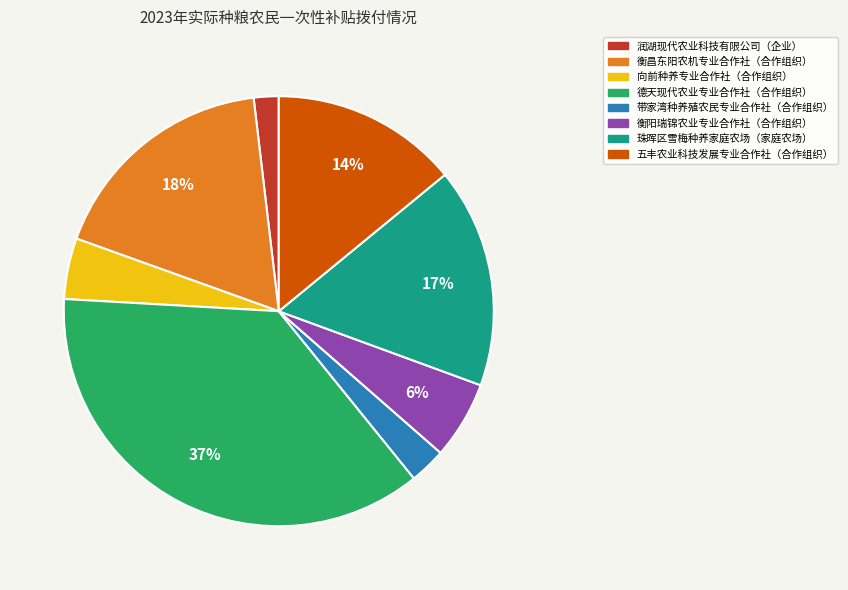

Is it true that 带家湾种养殖农民专业合作社（合作组织） is 11% of the pie?

False